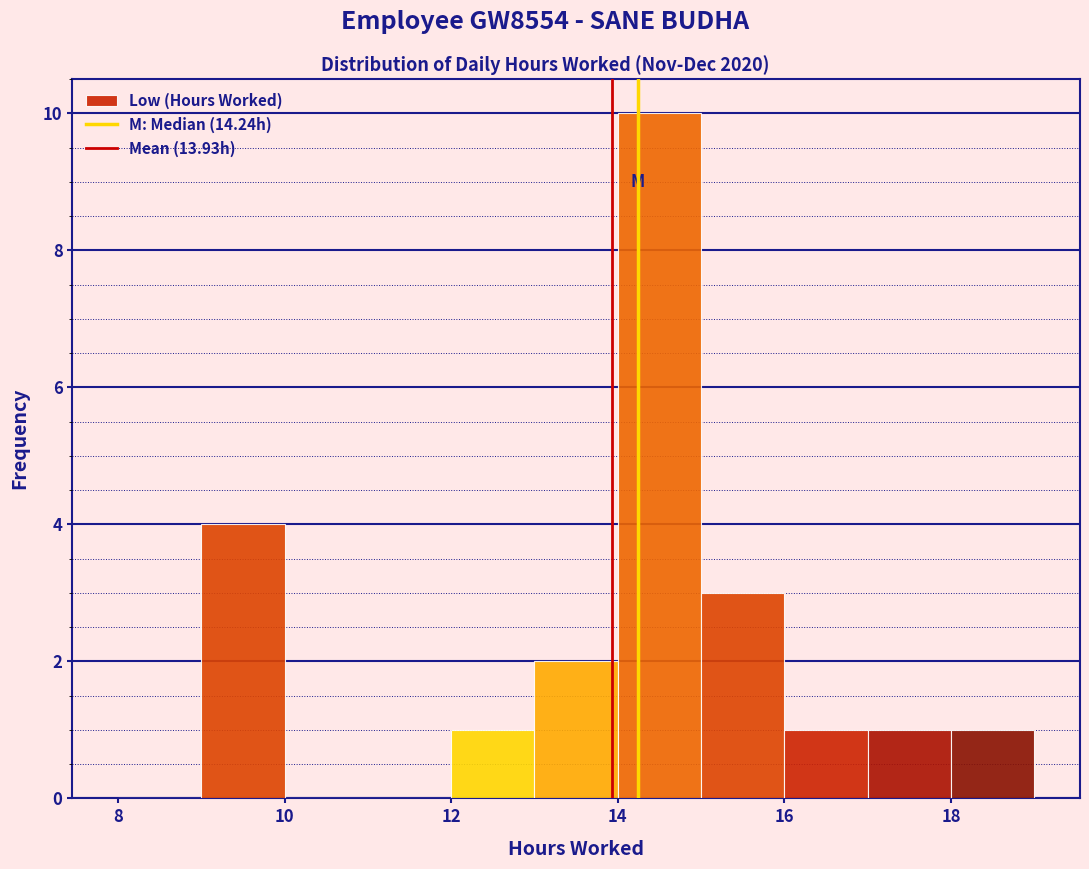

How tall is the bar that spans 16 to 17 on the x-axis? The values are not printed on the chart, so give them approximately, as read against the axis.

1